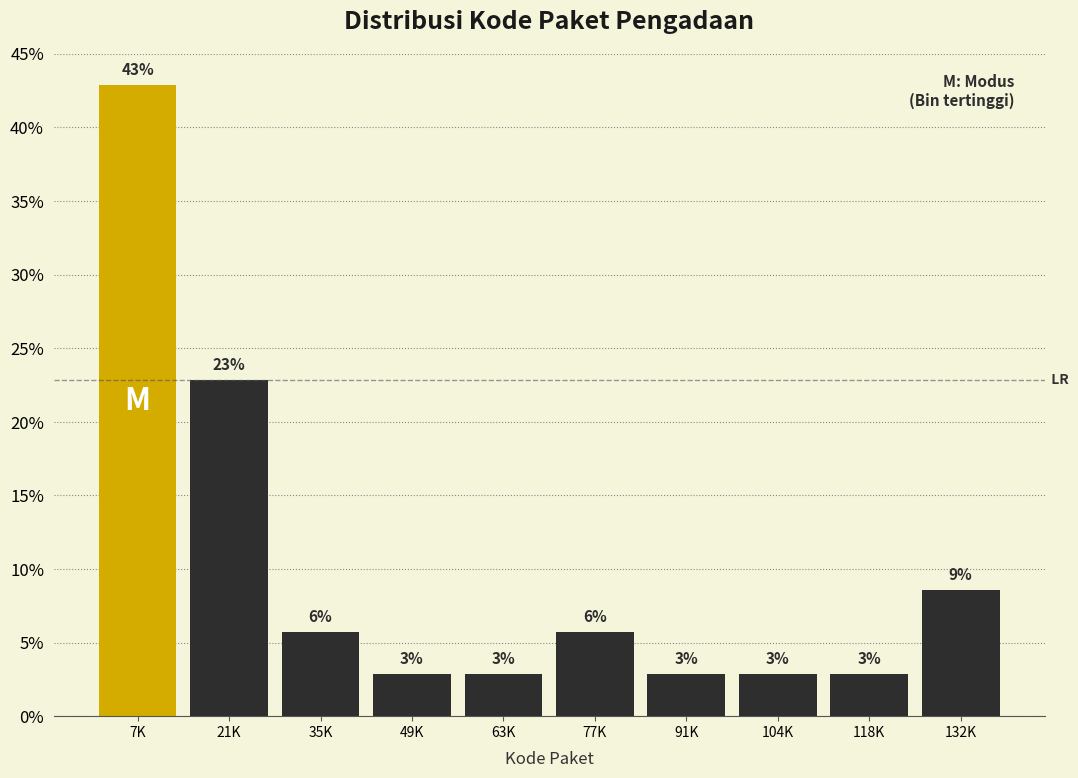

How many bars are there in total?

10